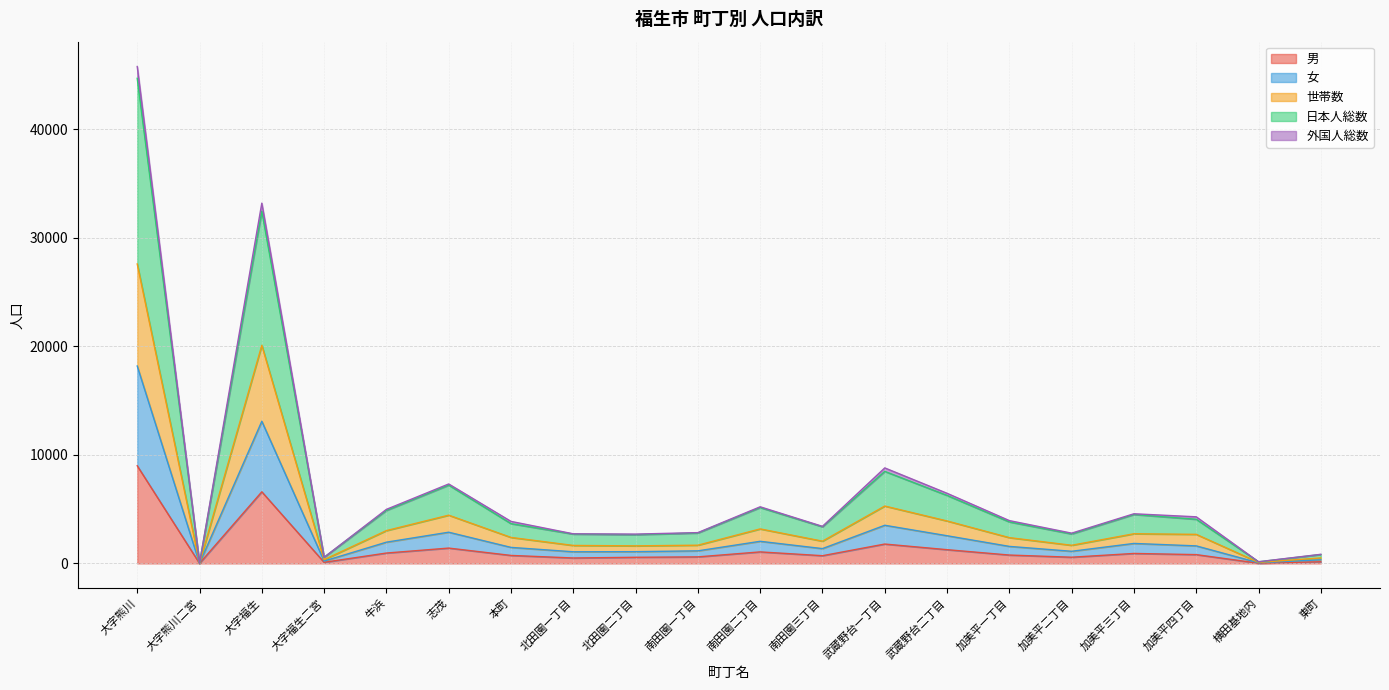

Which category has the highest value in the 男 series?

大字熊川